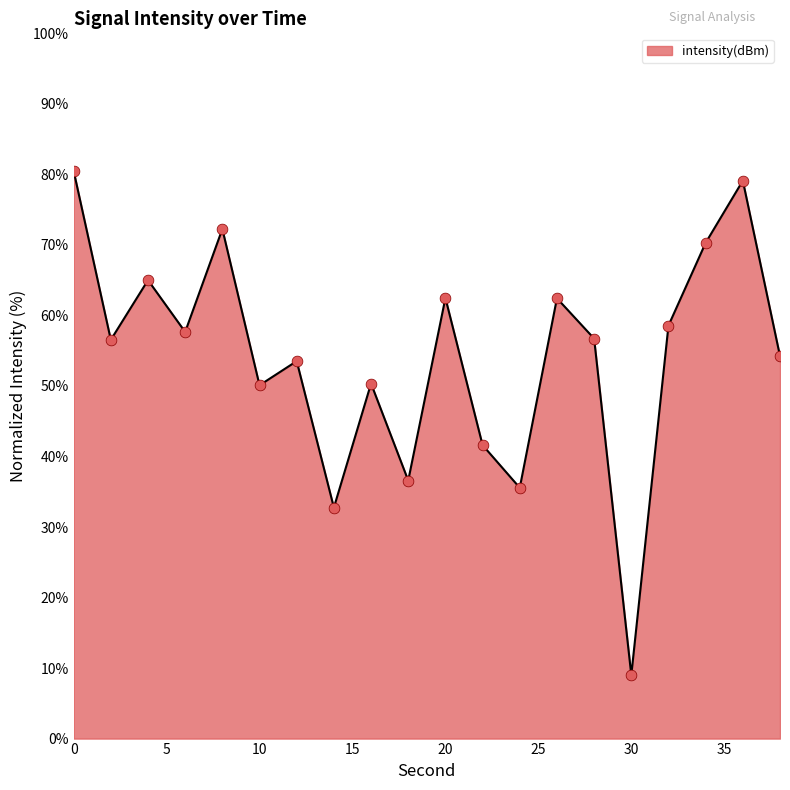

What is the smallest value displayed?

9.0